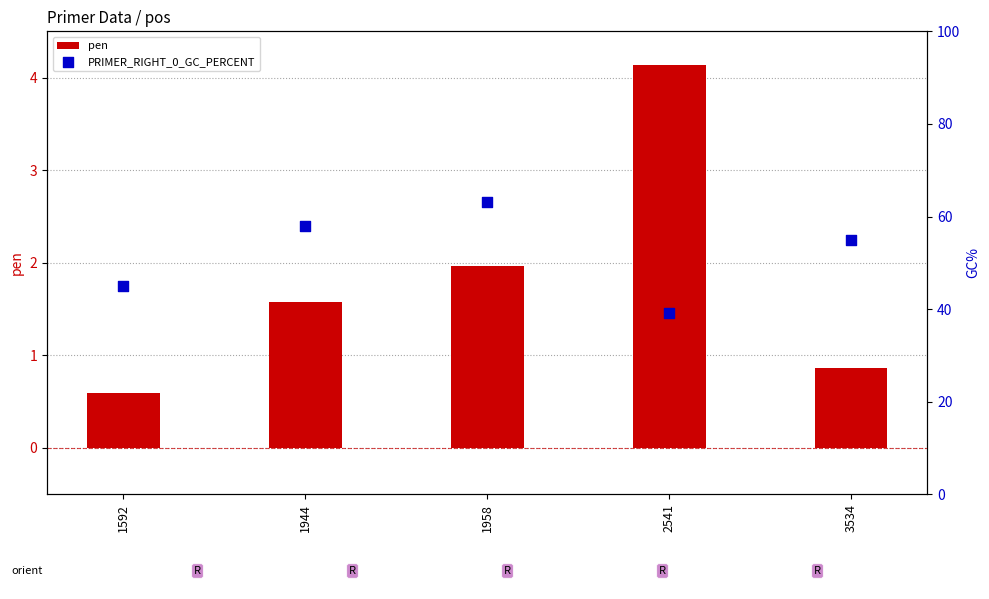

At how many categories does at least one series exceed 36?

5